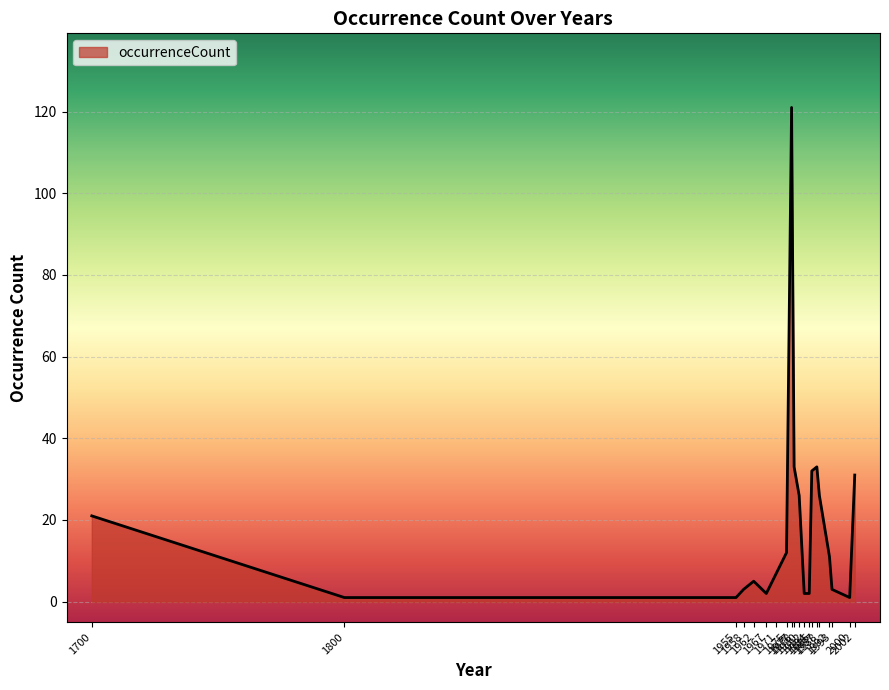

How many lines are shown in the chart?

1